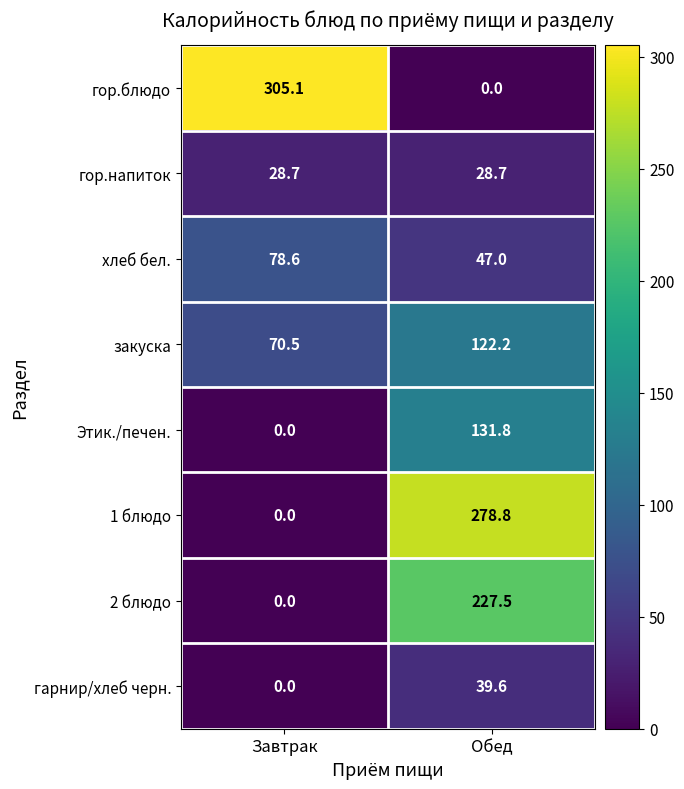

Which series has the widest spread of values?

гор.блюдо